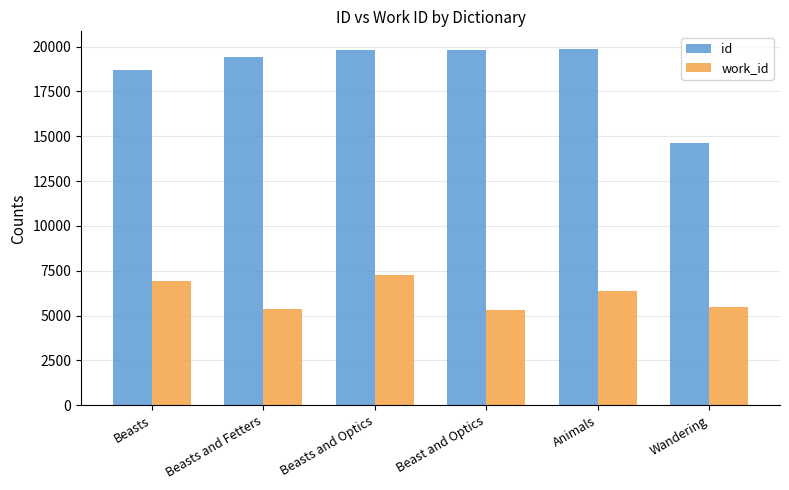

What is the highest value of the id series?

19859